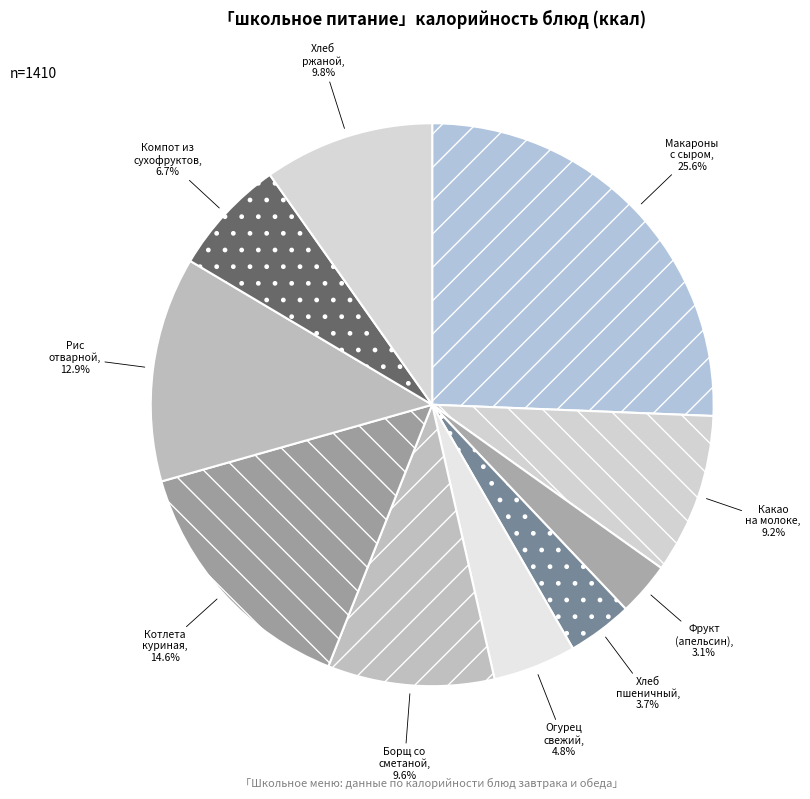

Combined, do Компот из сухофруктов and Хлеб ржаной account for over 50%?

No